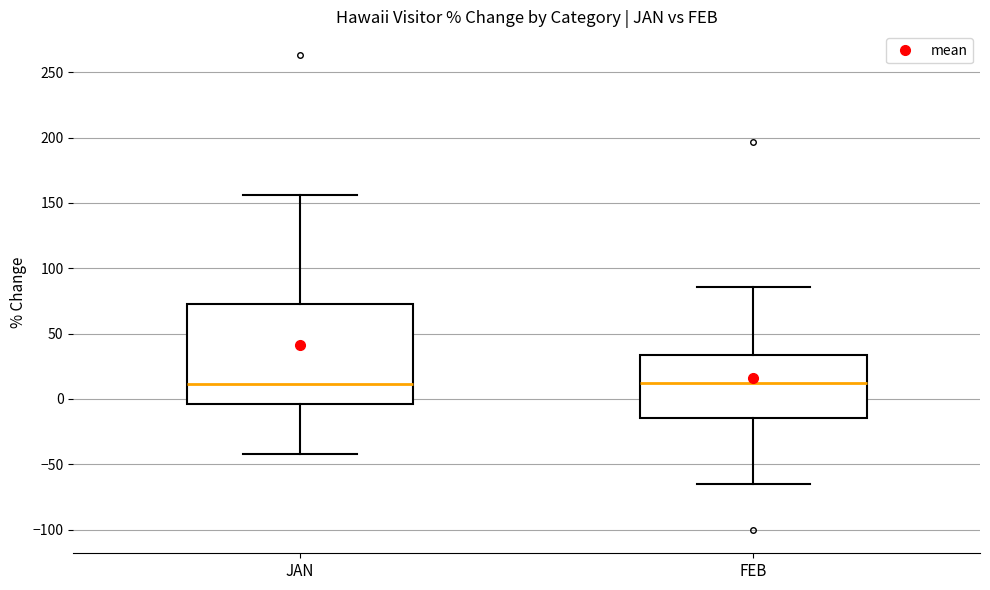

Where is the lower edge of the box for JAN on the y-axis? The values are not printed on the chart, so give them approximately, as read against the axis.

-5